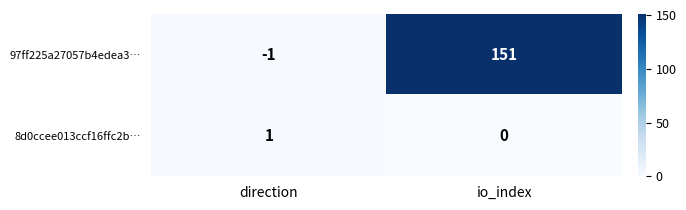

Rank the categories by 8d0ccee013ccf16ffc2b… value from lowest to highest.

io_index, direction